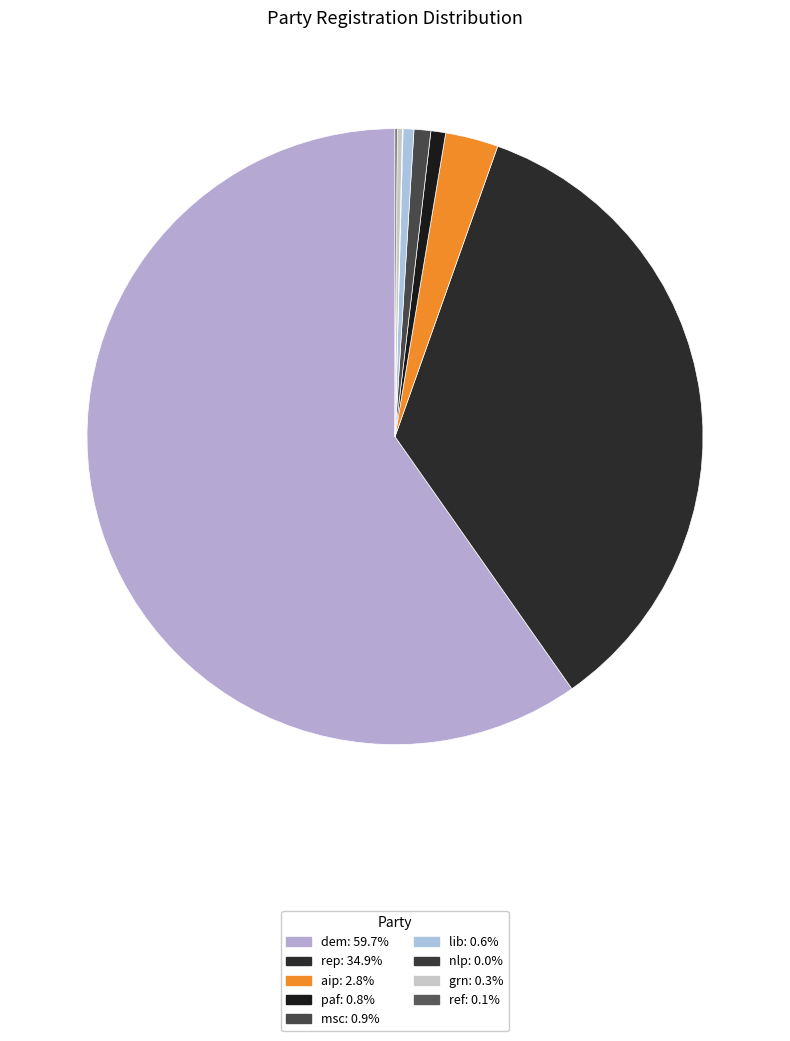

Count the number of slices in the pie.

9